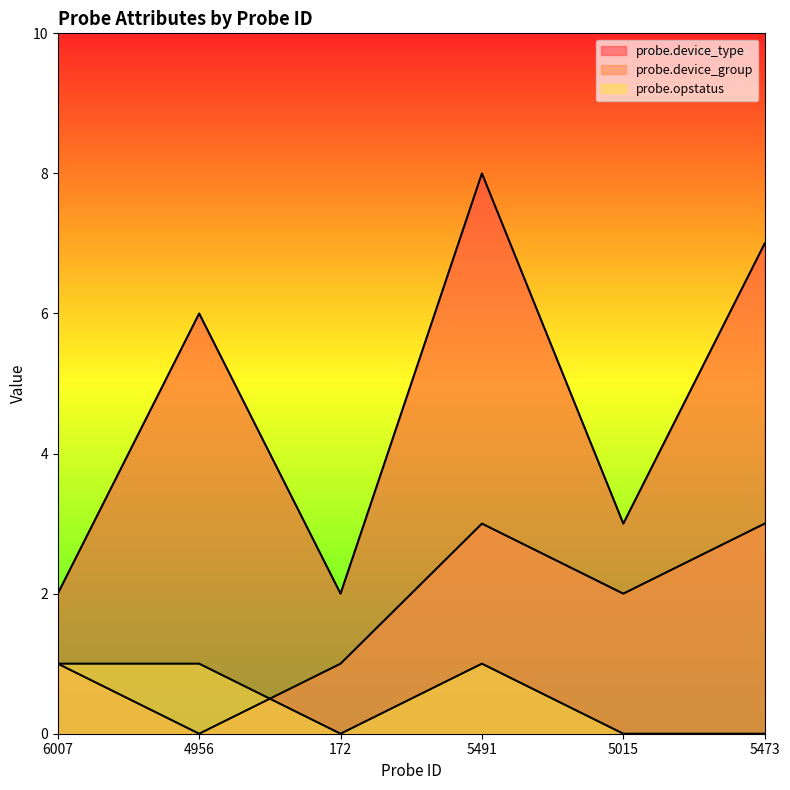

What position from the right is 5473?

1